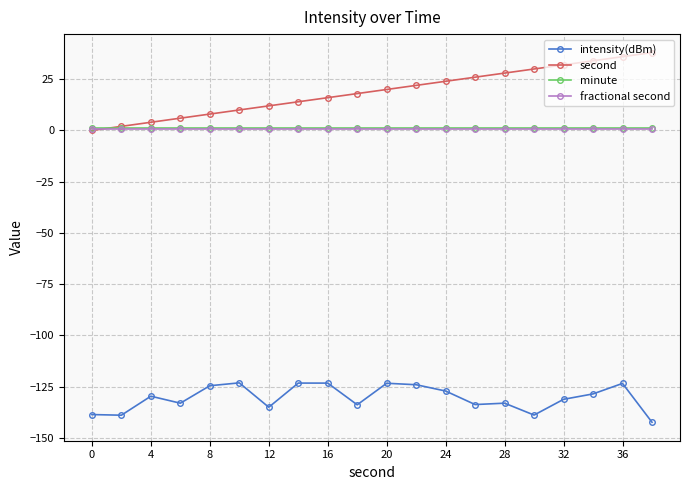

What is the sum of all second values?

380.0